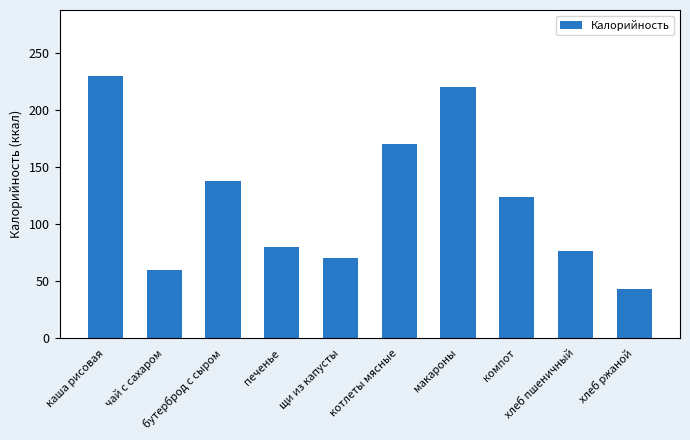

Rank the categories by value from lowest to highest.

хлеб ржаной, чай с сахаром, щи из капусты, хлеб пшеничный, печенье, компот, бутерброд с сыром, котлеты мясные, макароны, каша рисовая